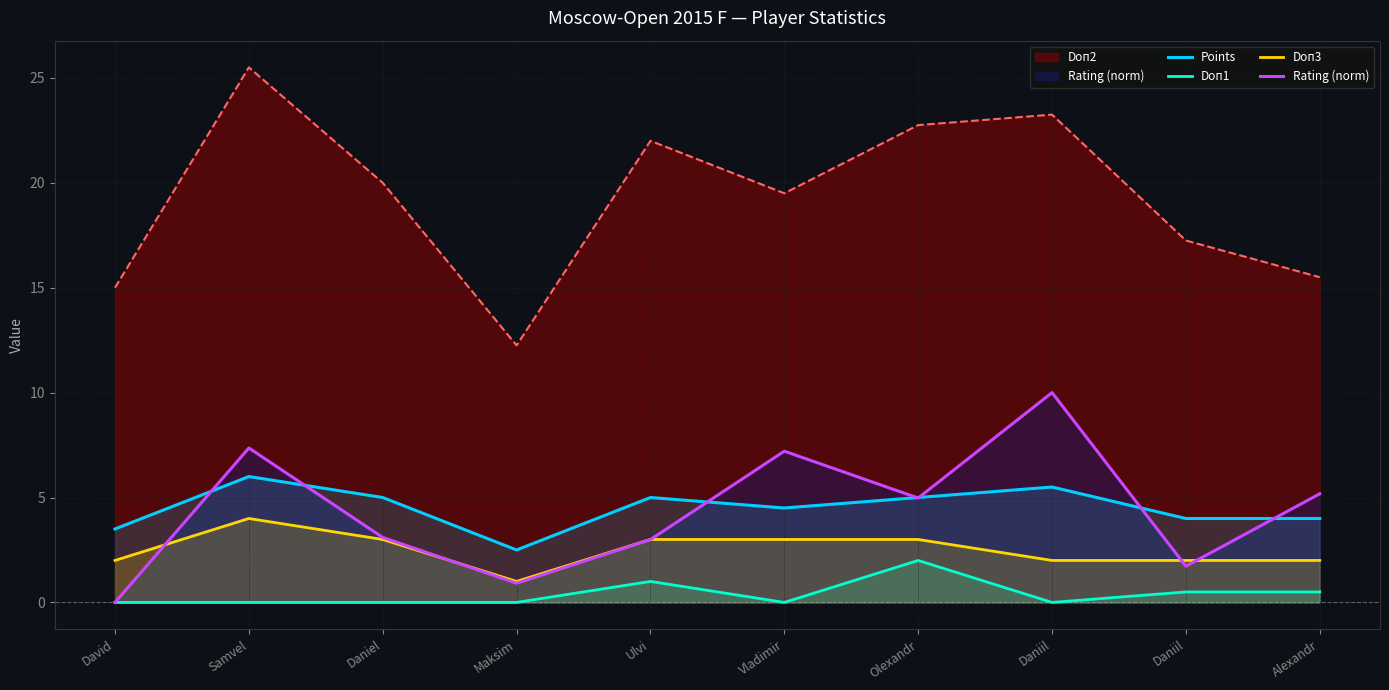

How many lines are shown in the chart?

5